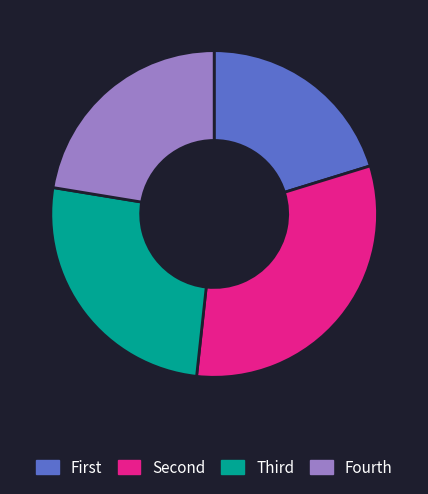

Count the number of slices in the pie.

4